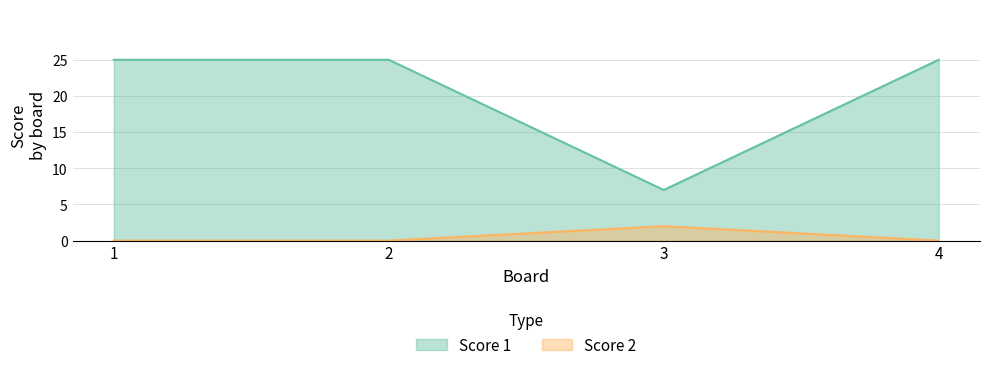

What are all the series names shown in the legend?

Score 1, Score 2